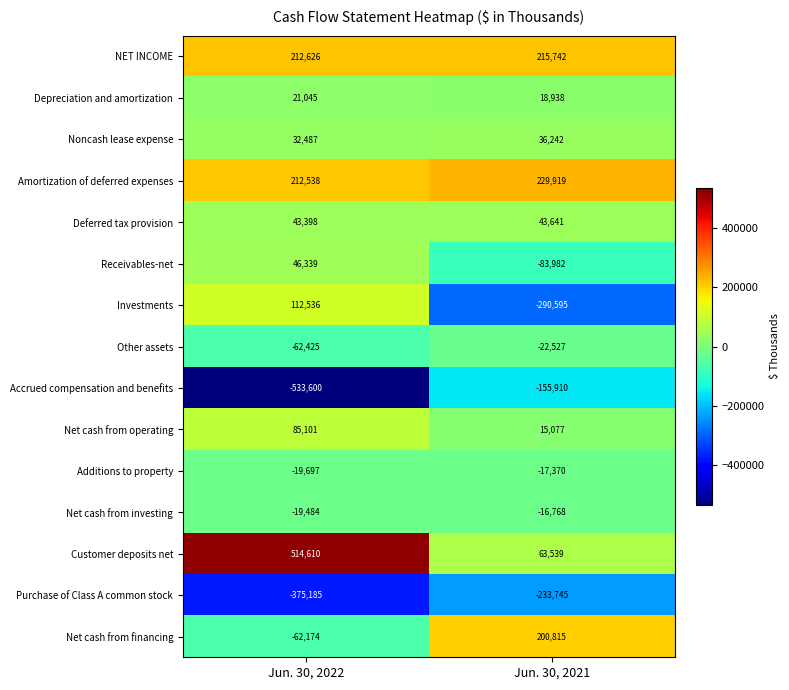

The value of Investments at Jun. 30, 2022 is 112536. True or false?

True